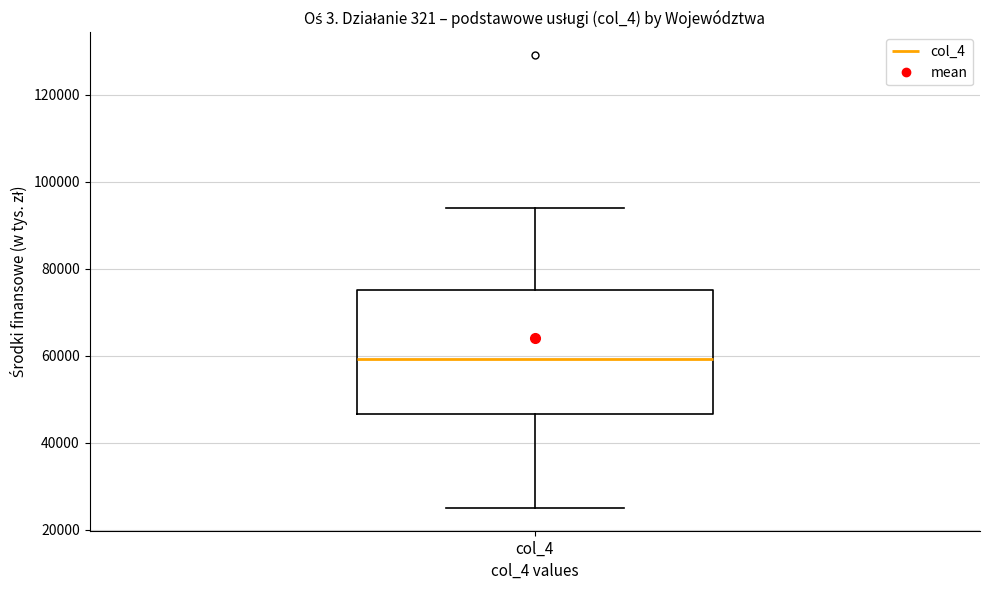

Transcribe this box plot: give where the median line is, the range the box spans, and where the two whiskers end, as read against the y-axis. The values are not printed on the chart, so give them approximately, as read against the axis.

median 60000, box 46000 to 76000, whiskers 26000 to 94000